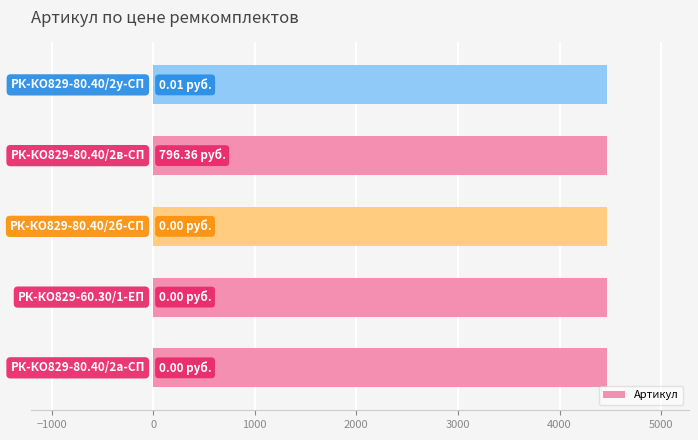

What is the sum of all values?

22335